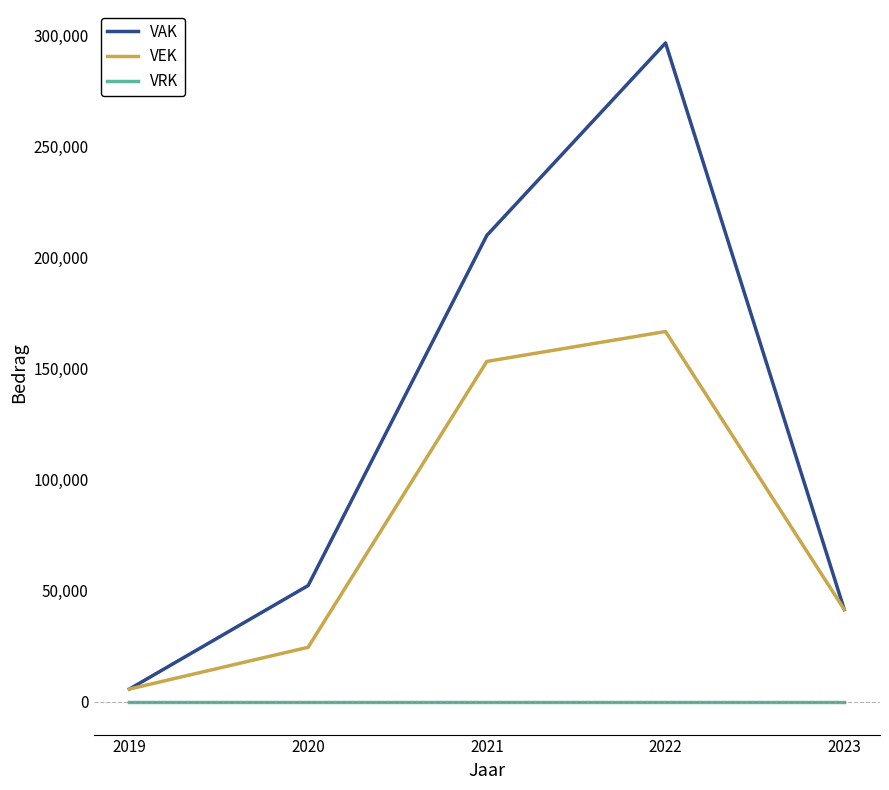

Reading left to right, what are all the values shown in this chart?

VAK: 2019=5666	2020=52259	2021=209902	2022=296547	2023=41485
VEK: 2019=5666	2020=24469	2021=153164	2022=166634	2023=41485
VRK: 2019=0	2020=0	2021=0	2022=0	2023=0